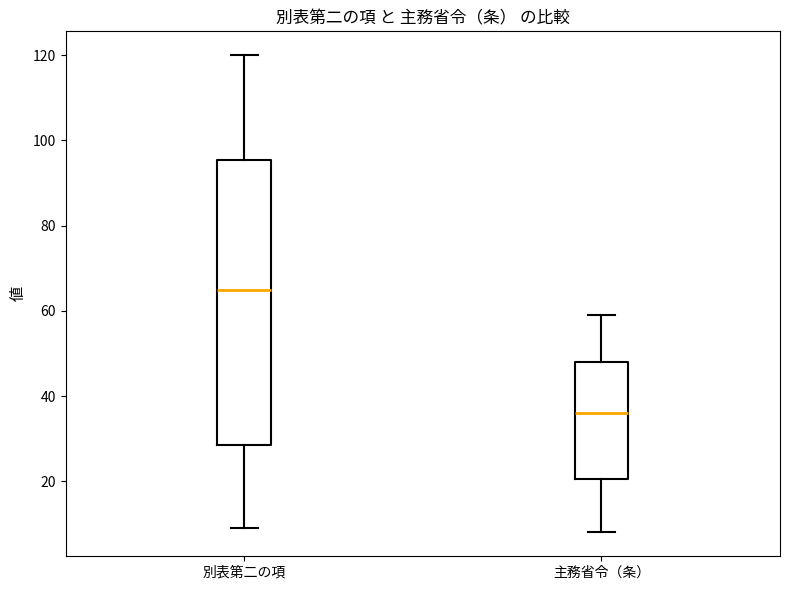

Reading left to right, transcribe this box plot: for each box, give where its median line is, the range the box spans, and where its two whiskers end, as read against the y-axis. The values are not printed on the chart, so give them approximately, as read against the axis.

別表第二の項: median 66, box 28 to 96, whiskers 10 to 120
主務省令（条）: median 36, box 20 to 48, whiskers 8 to 60